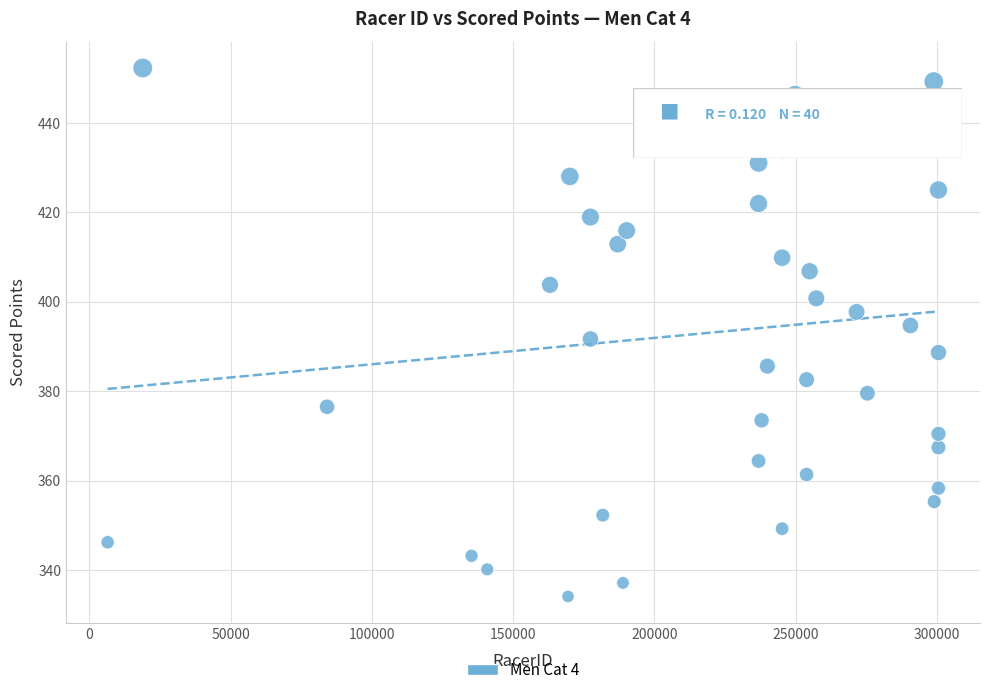

What is the range of X values (max minus min)?

294098.0